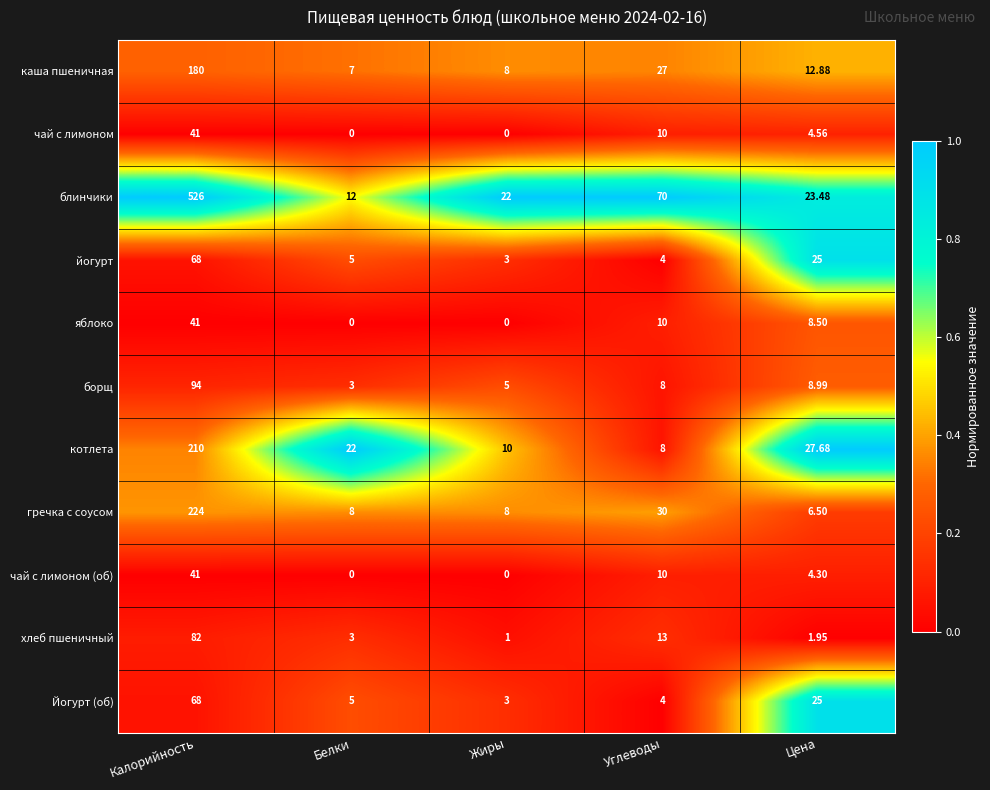

Is the value of яблоко at Углеводы greater than the value of хлеб пшеничный at Белки?

Yes